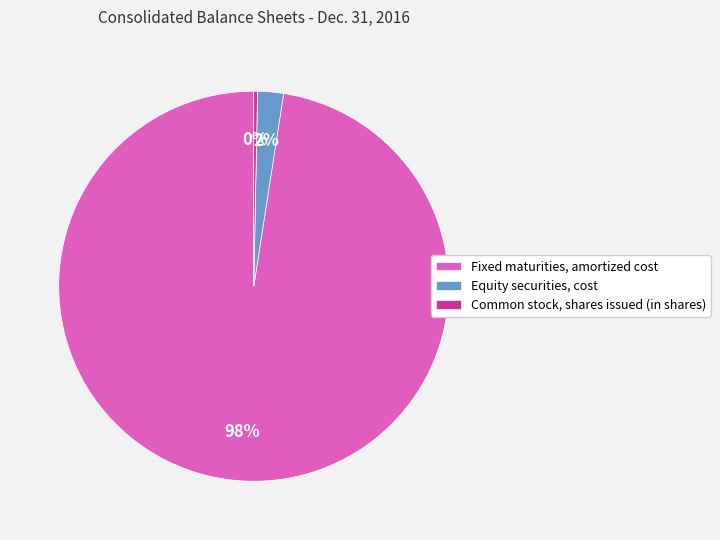

Is the sum of Equity securities, cost and Fixed maturities, amortized cost greater than half?

Yes